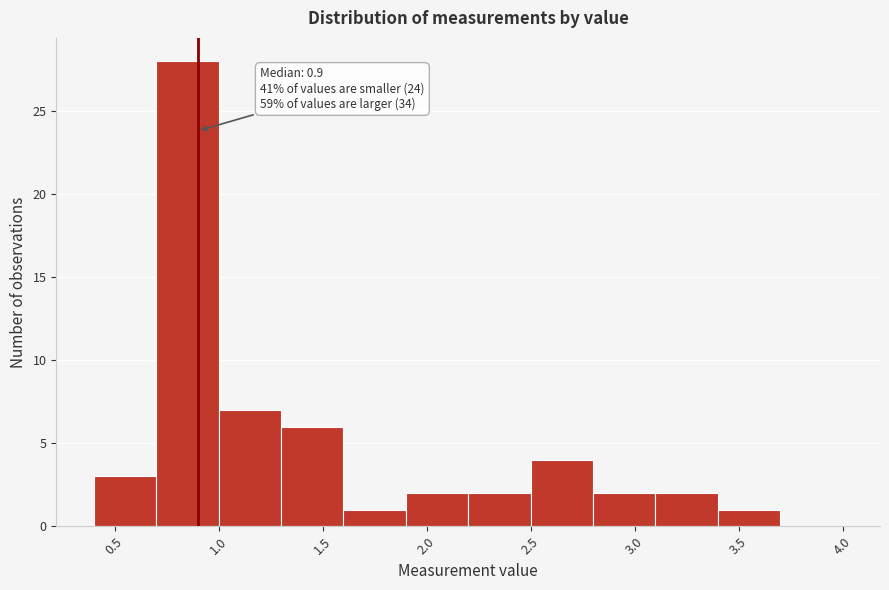

Over which range of the x-axis is the bar tallest?

0.7 to 1.0